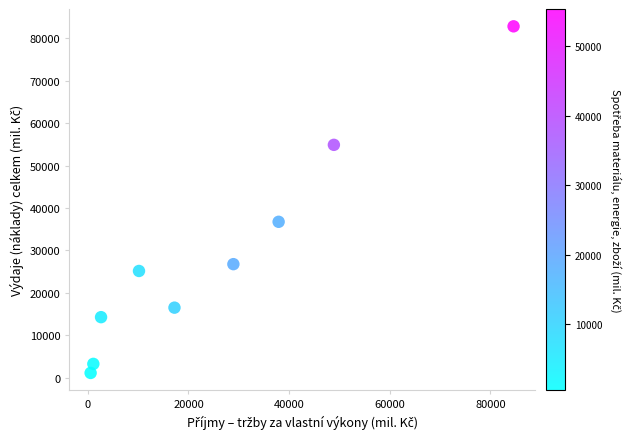

What Y value in the scatter plot is closest to 41982?

36757.7